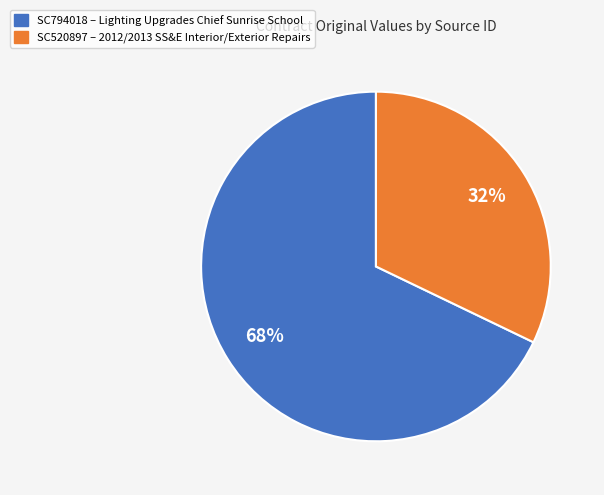

What is the ratio of the value at SC520897 to the value at SC794018?

0.5